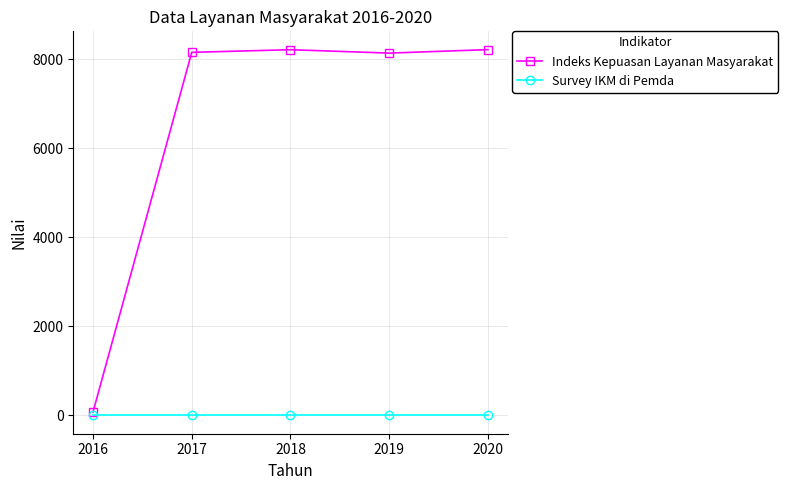

List the series in order of their peak value, lowest first.

Survey IKM di Pemda, Indeks Kepuasan Layanan Masyarakat